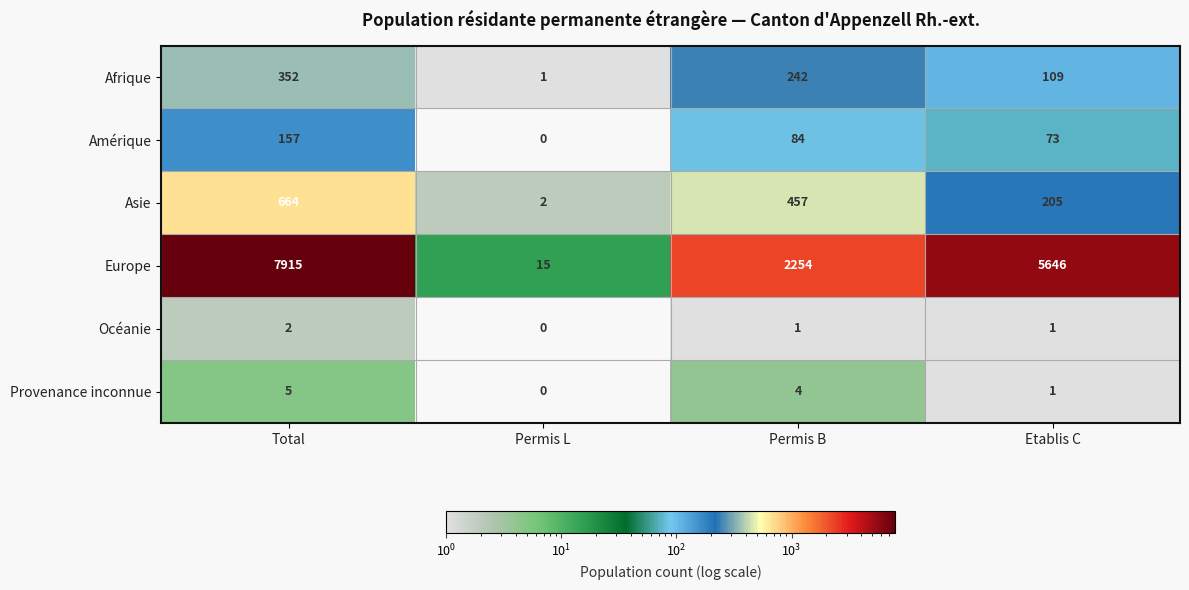

At Permis B, list the series in order from largest to smallest.

Europe, Asie, Afrique, Amérique, Provenance inconnue, Océanie